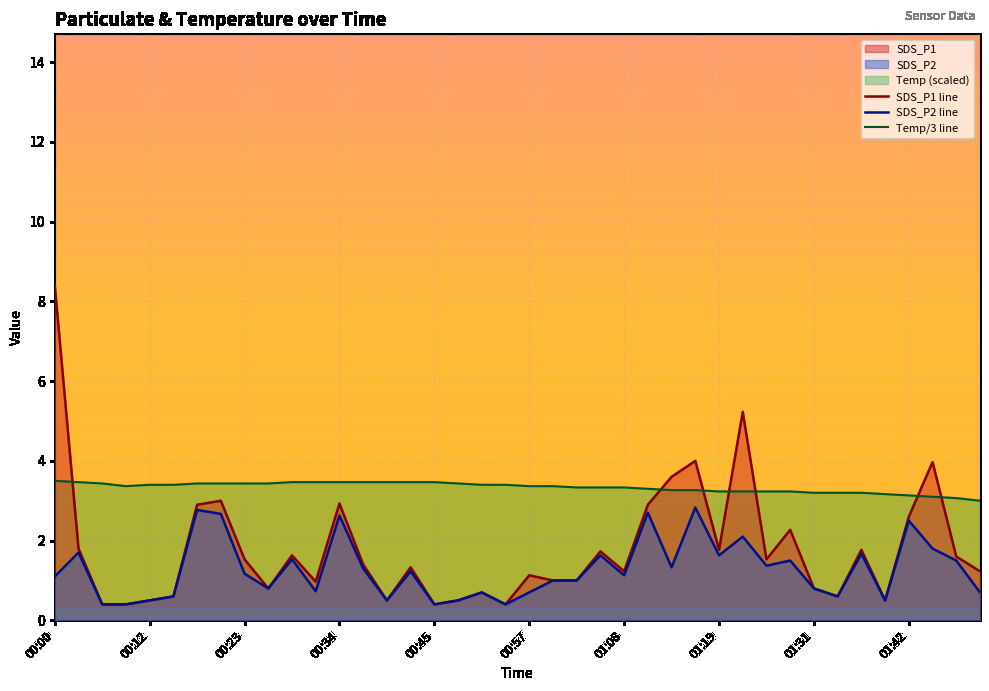

At which category is the sum across all series the highest?

00:00